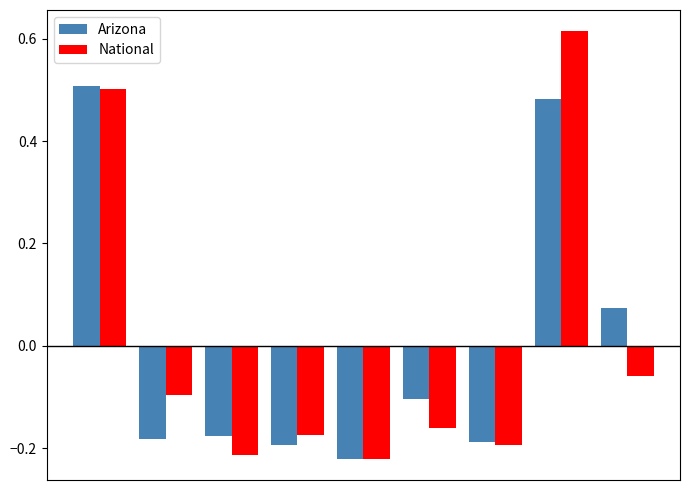

Count the Arizona values in the range 0 to 1.

3